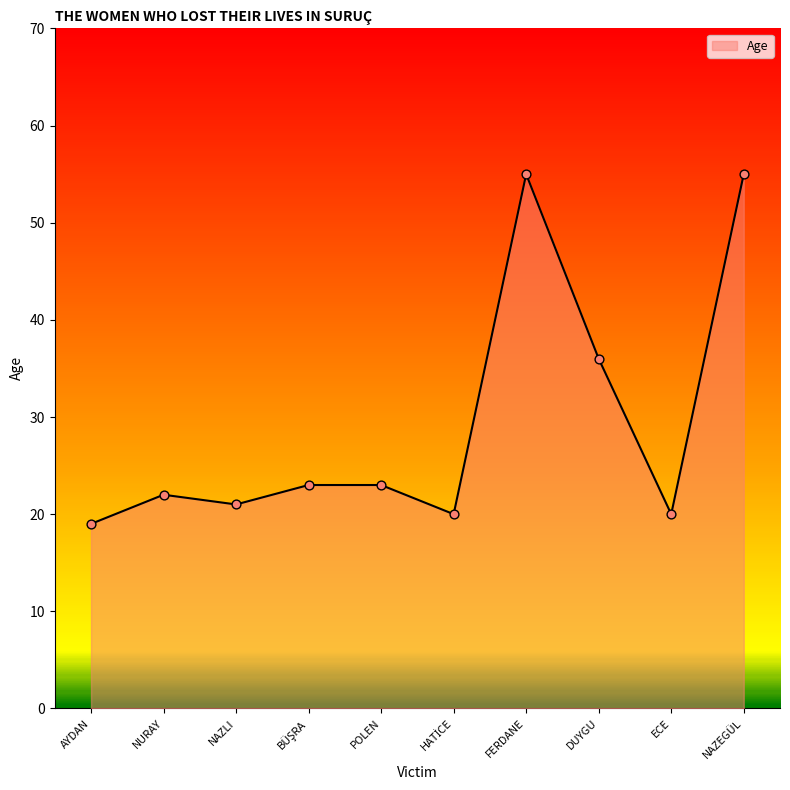

What is the change in value from NURAY to NAZEGÜL?

+33